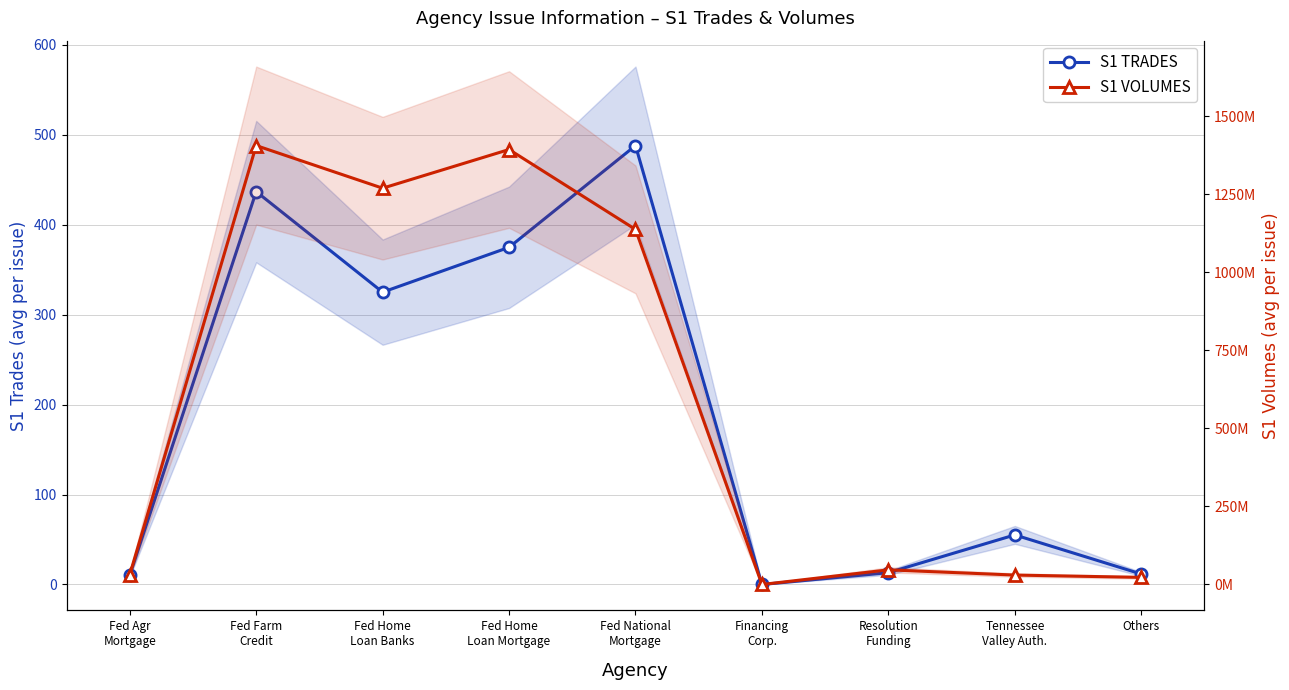

Reading right to left, what are all the values shown in this chart?

S1 TRADES: 11.6	55.1	13.2	0.0	487.8	374.7	324.9	436.6	10.3
S1 VOLUMES: 22806648.8	30219856.5	46944316.2	0.0	1137945239.5	1394065691.3	1270116680.2	1406729377.5	31345347.8